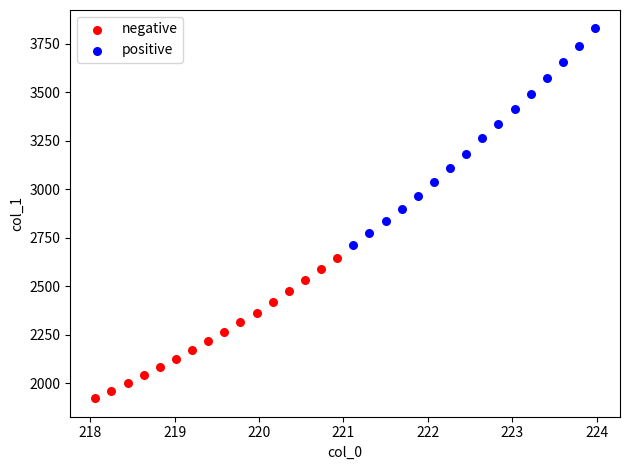

Which series contains the highest Y value?

positive